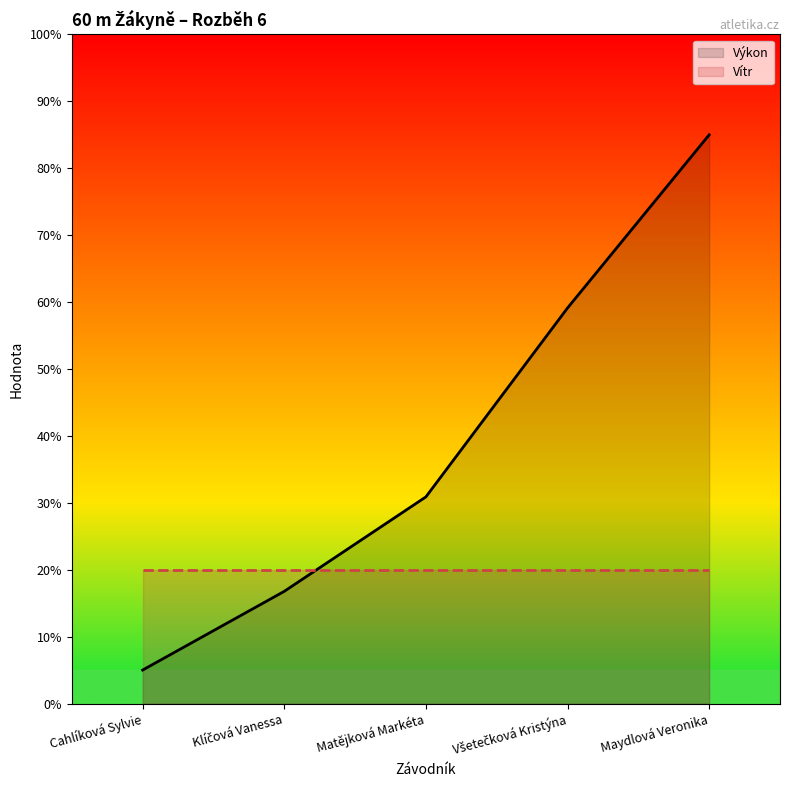

At which label is Vítr closest to 20?

Cahlíková Sylvie